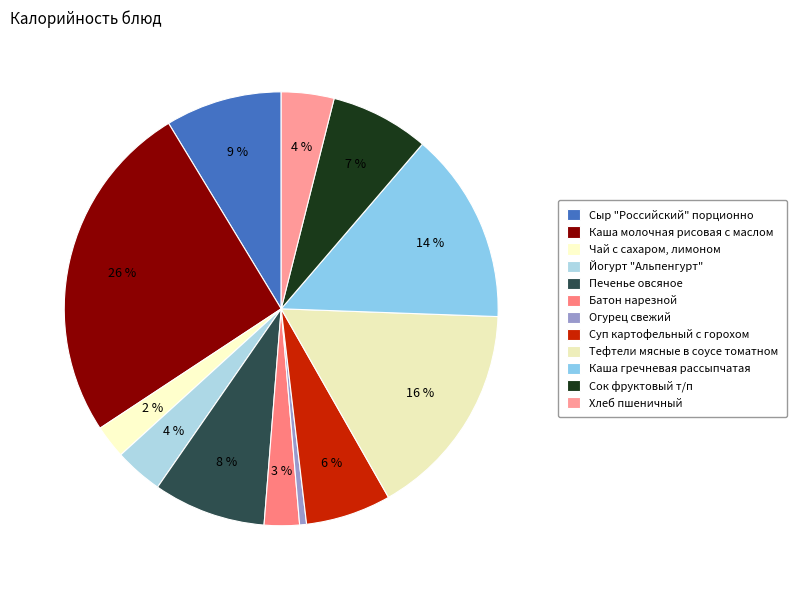

To the nearest percent, what portion does Суп картофельный с горохом represent?

6%